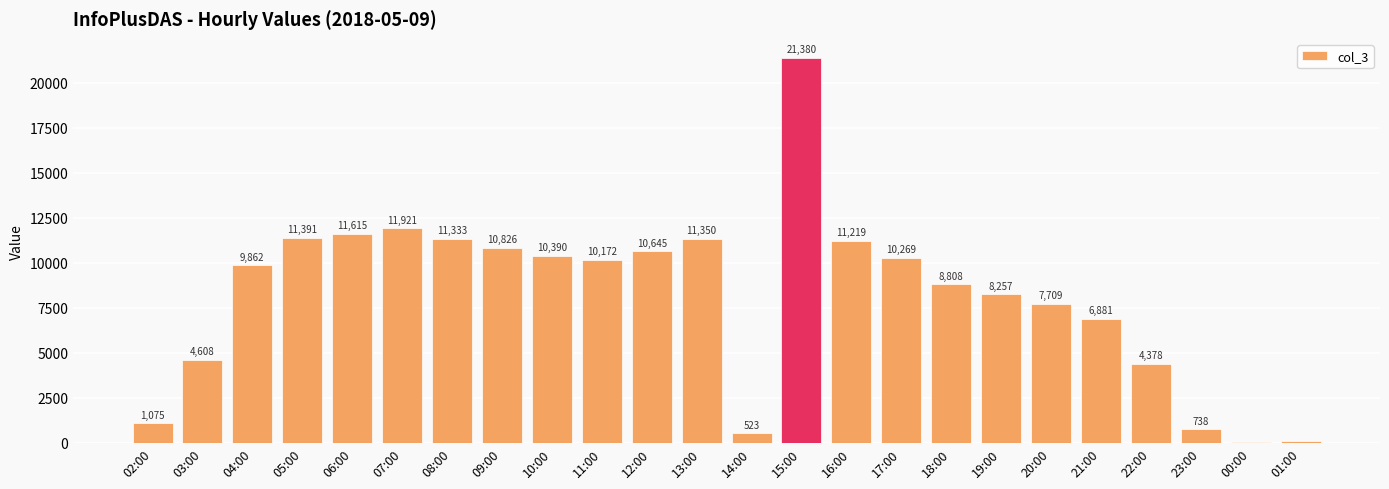

What is the sum of all values?

195490